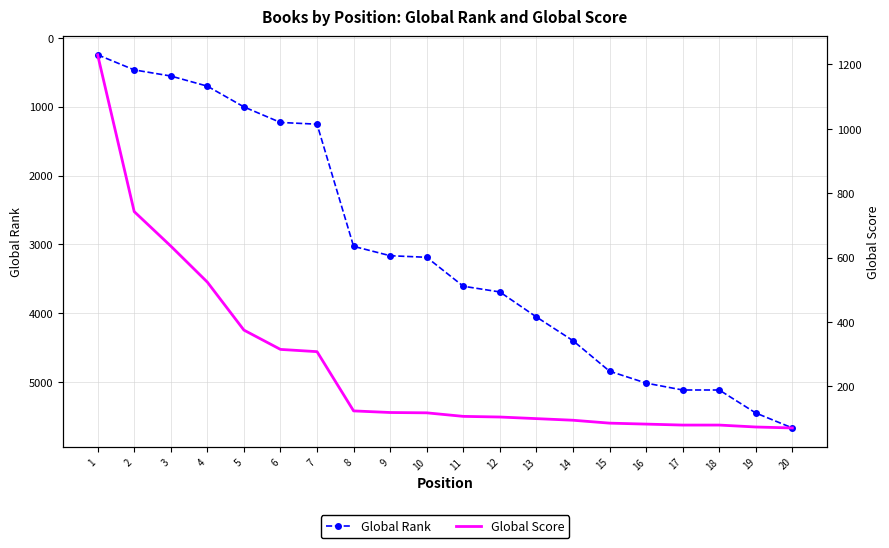

True or false: Global Rank has more than 2 points higher than both neighbors.

False